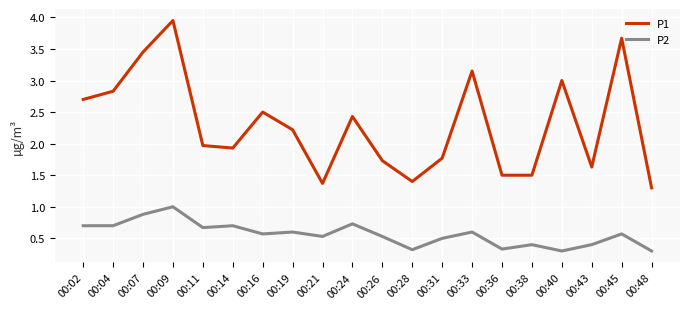

Is the value of P2 at 00:16 greater than the value of P1 at 00:33?

No